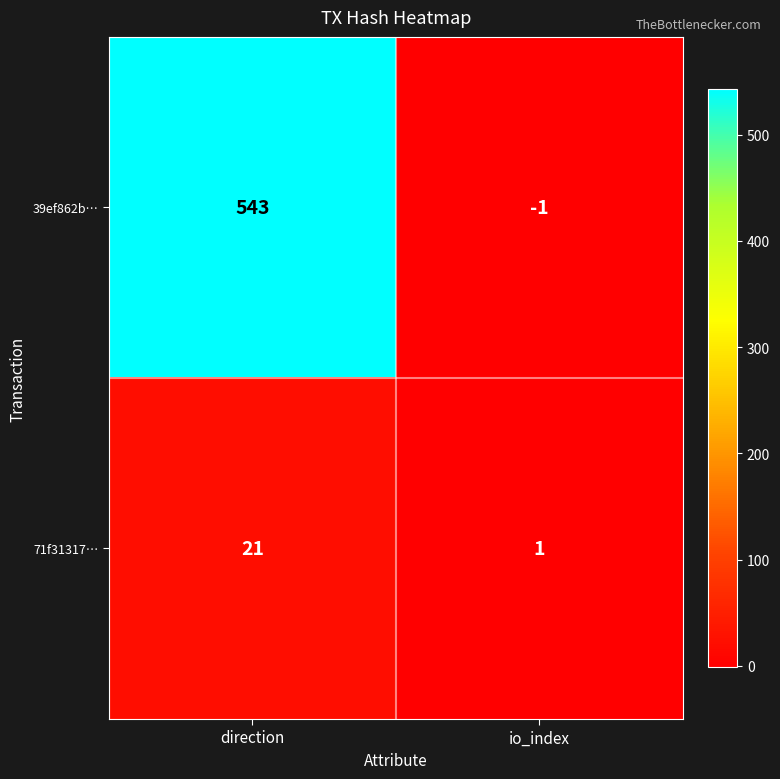

Which label corresponds to the smallest value in the chart?

io_index